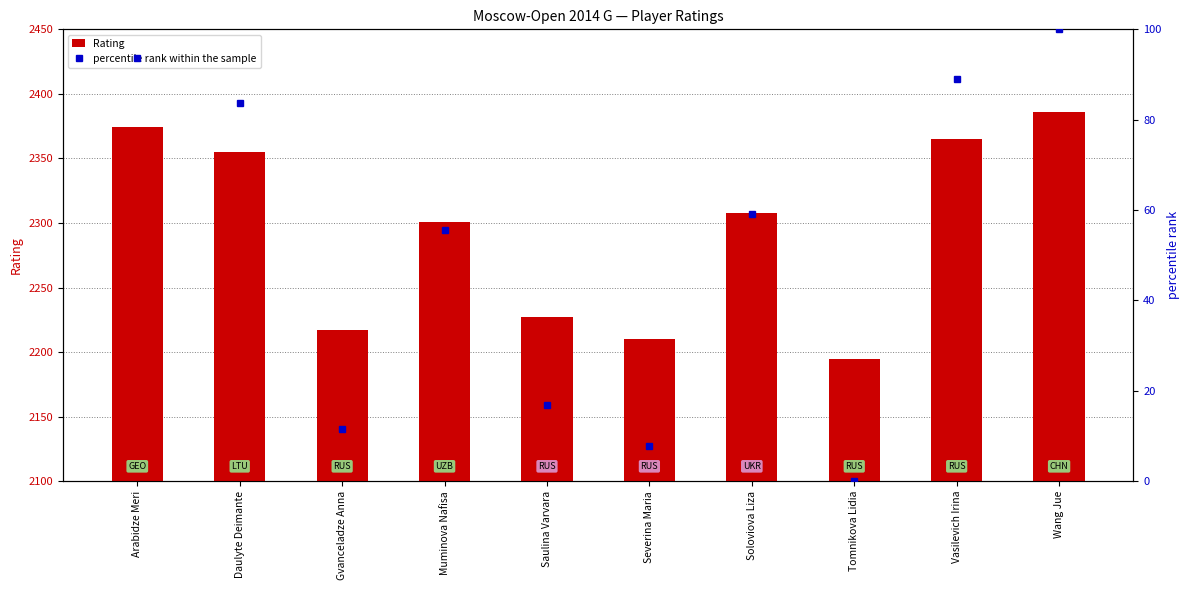

Rank the series by their maximum value, from highest to lowest.

Rating, percentile rank within the sample